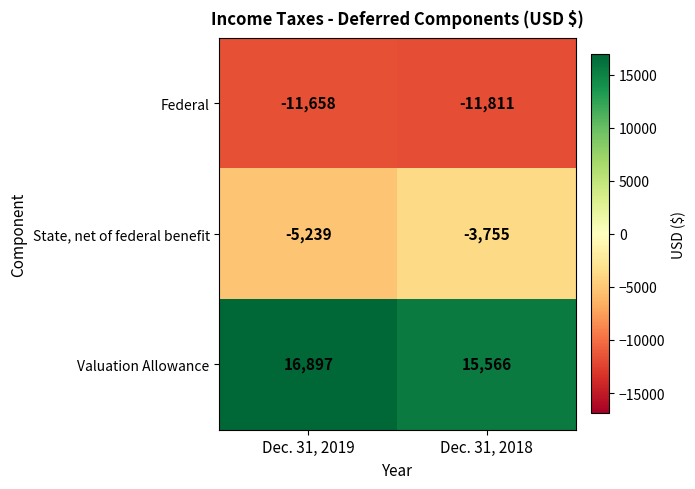

Which category has the lowest value across all series?

Dec. 31, 2018